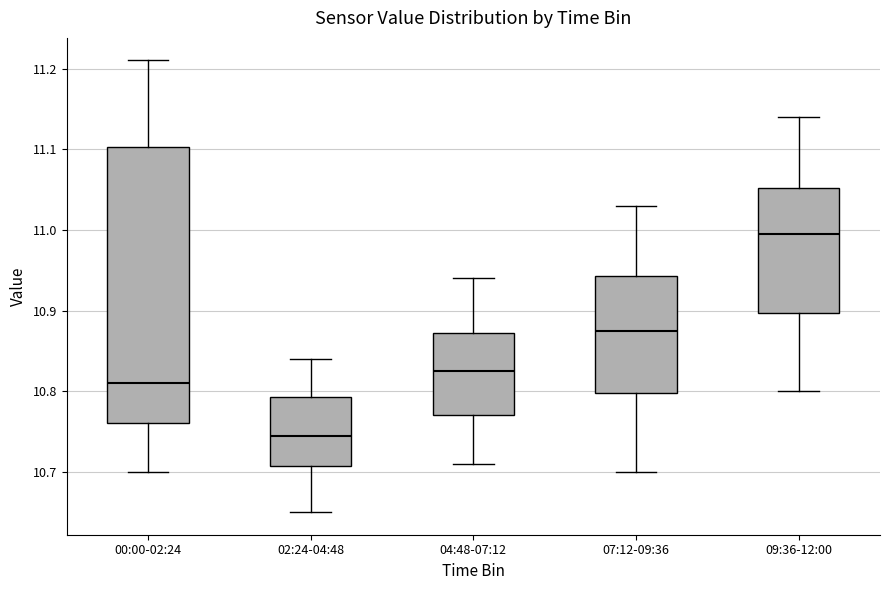

Which box's median line is the lowest?

02:24-04:48